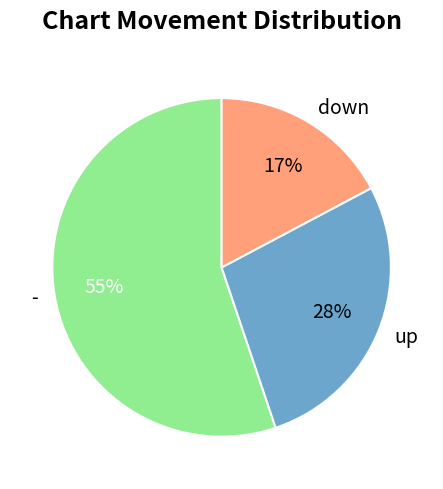

True or false: down accounts for 23% of the total.

False